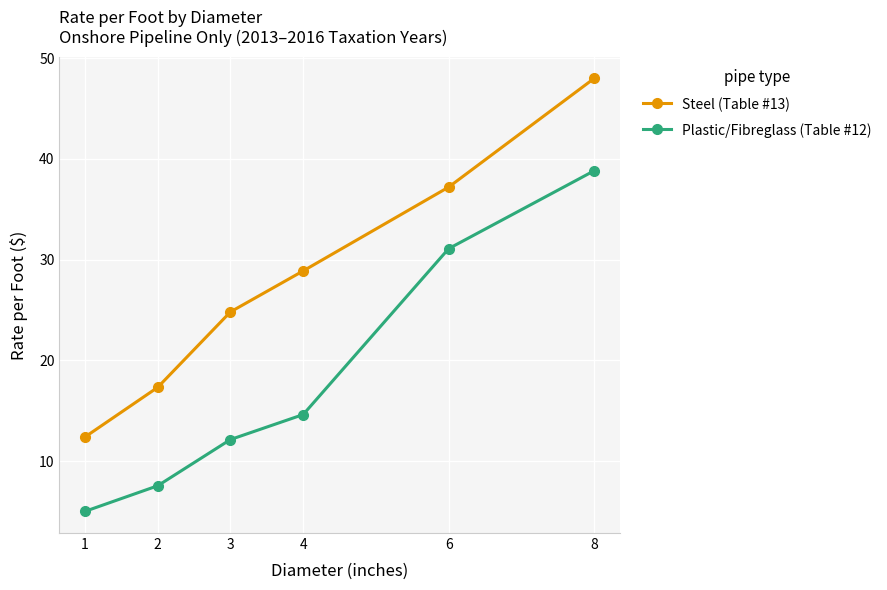

Where is Plastic/Fibreglass (Table #12) nearest to the value 21?

4